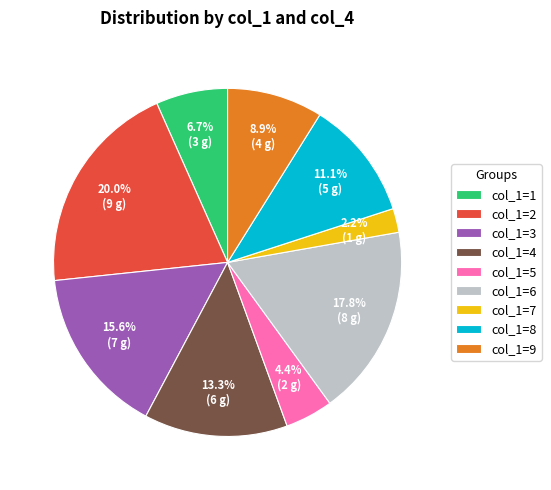

Is there any slice that represents more than half of the pie?

No